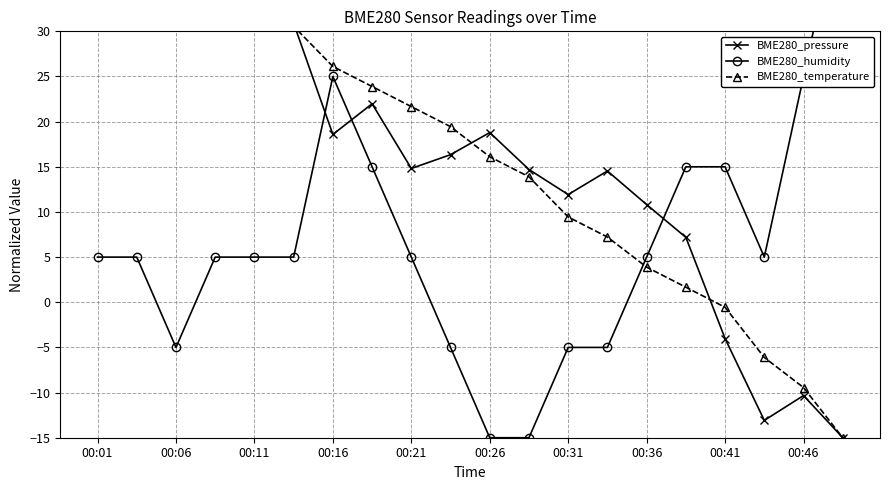

Count the number of categories in the chart.

20